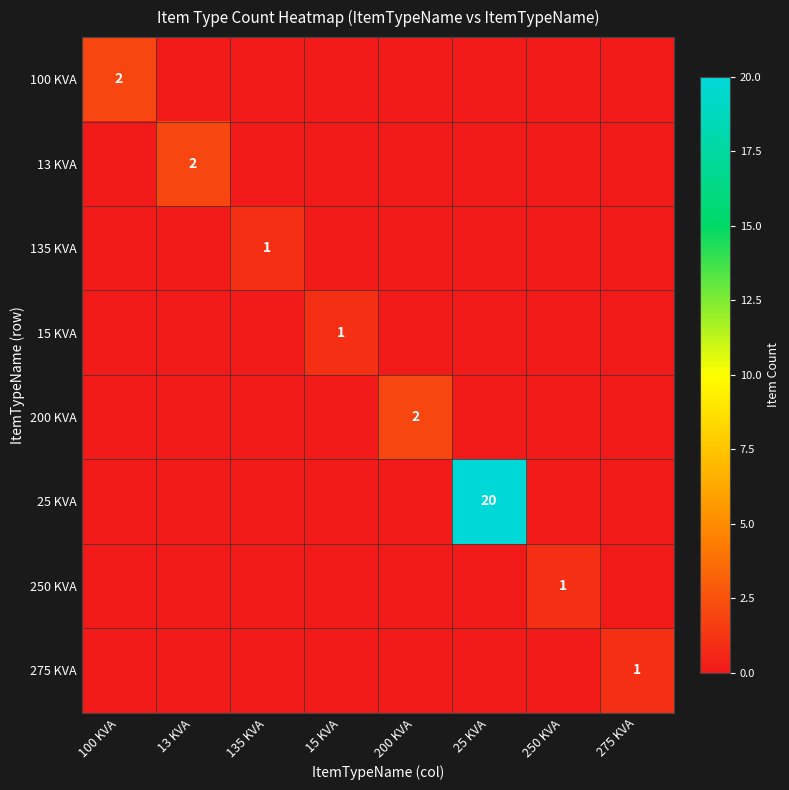

What is the difference between the 200 KVA values at 200 KVA and 25 KVA?

2